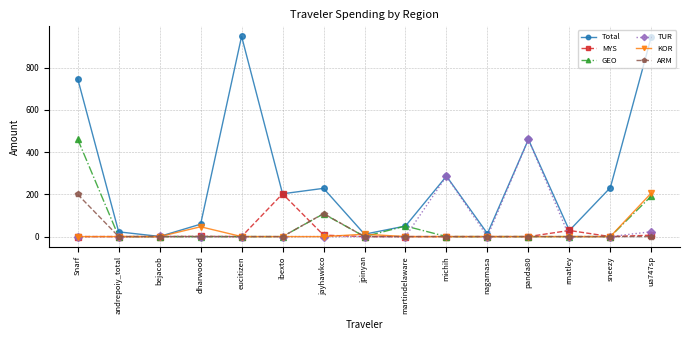

What position from the right is andrepoiy_total?

14